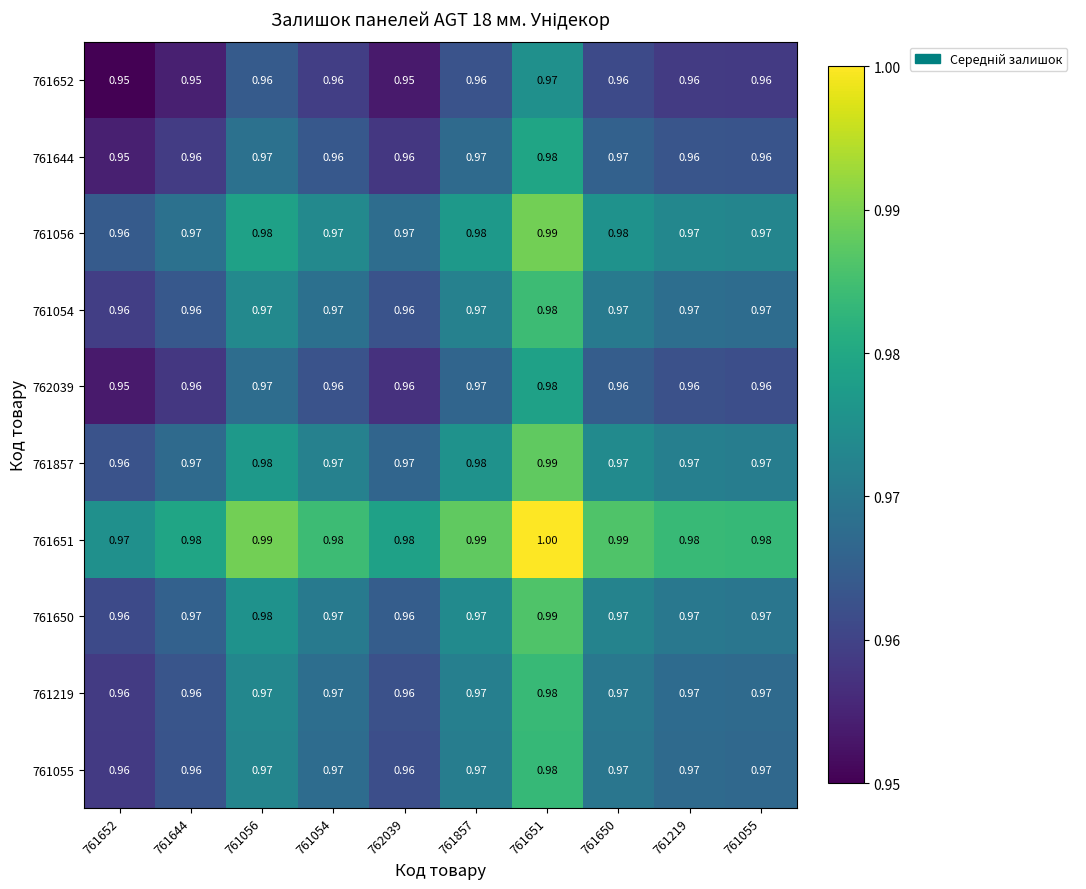

How many categories are shown in the chart?

10